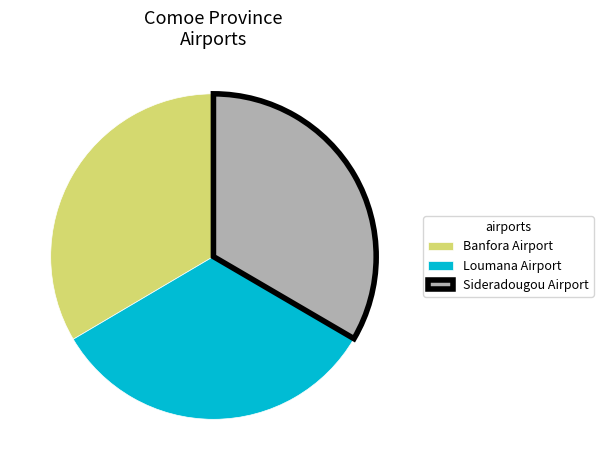

Count the number of slices in the pie.

3